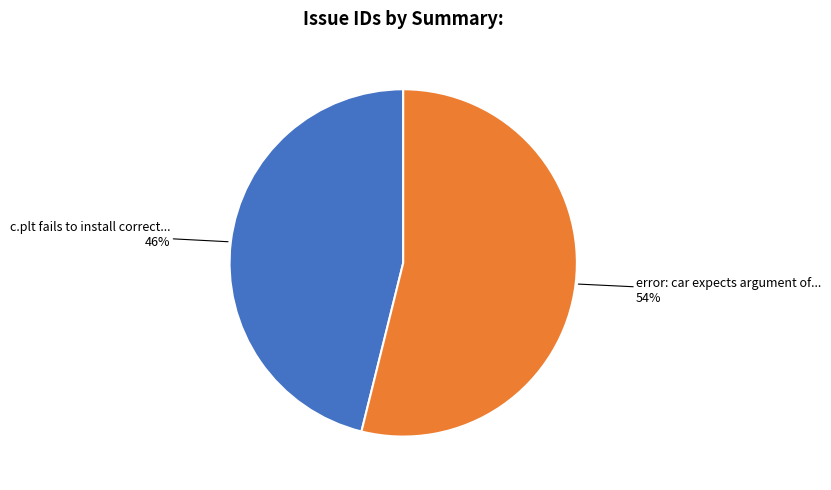

Is there any slice that represents more than half of the pie?

Yes